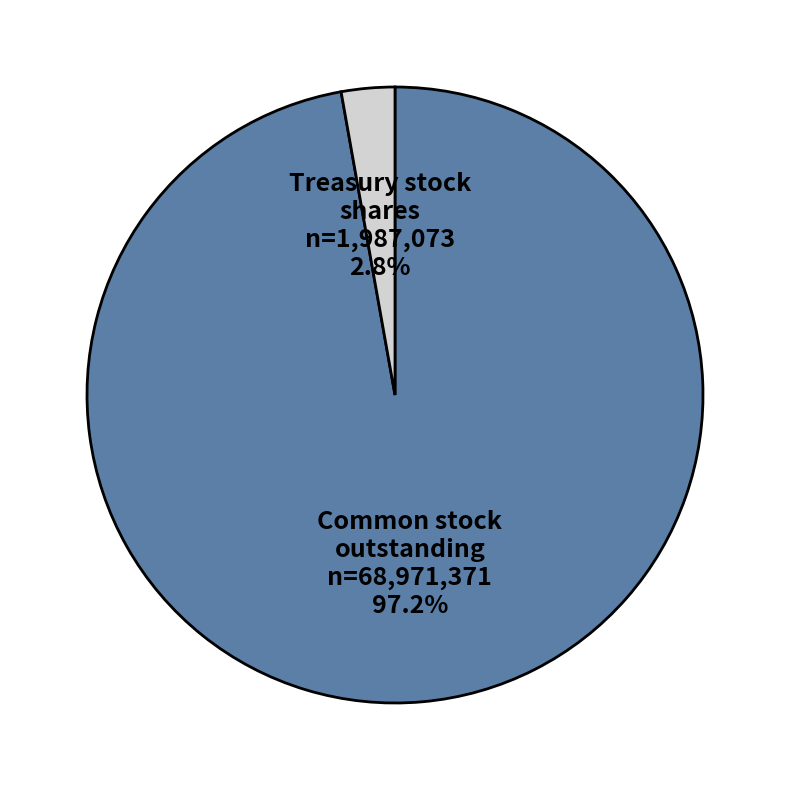

Is there any slice that represents more than half of the pie?

Yes